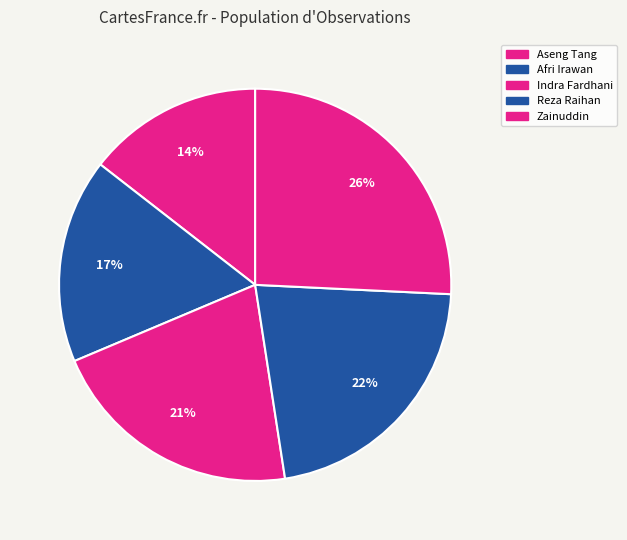

The Indra Fardhani slice represents 21% of the pie. True or false?

True